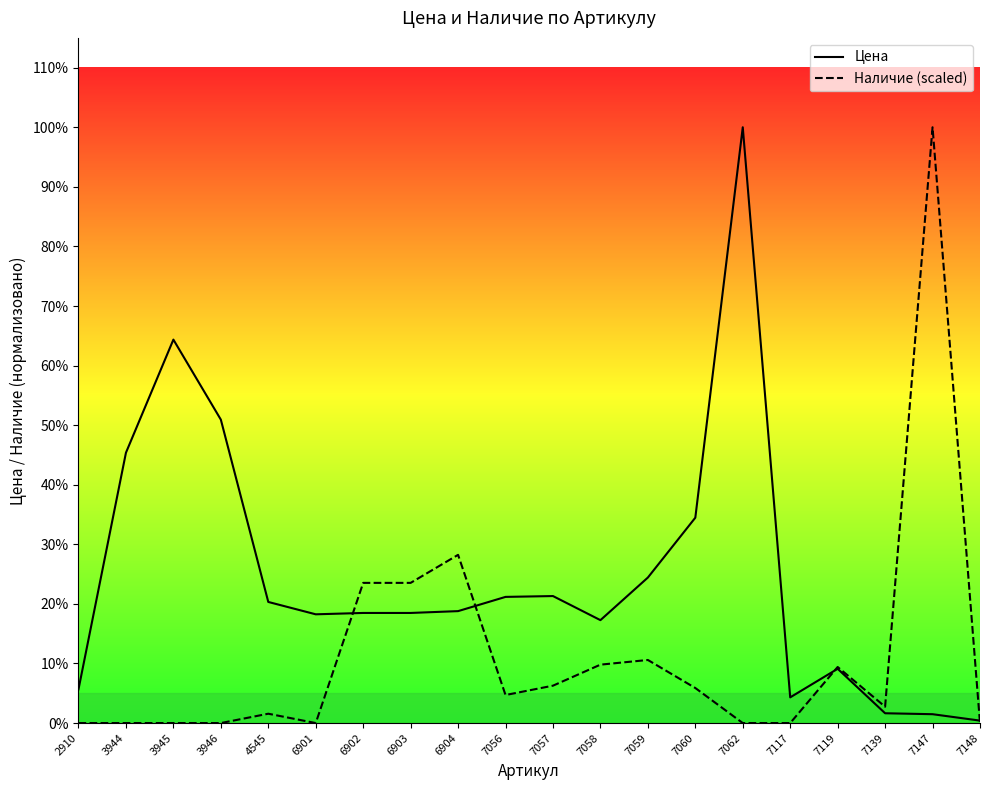

True or false: Цена has a value of 2294.9 at 7062.

False